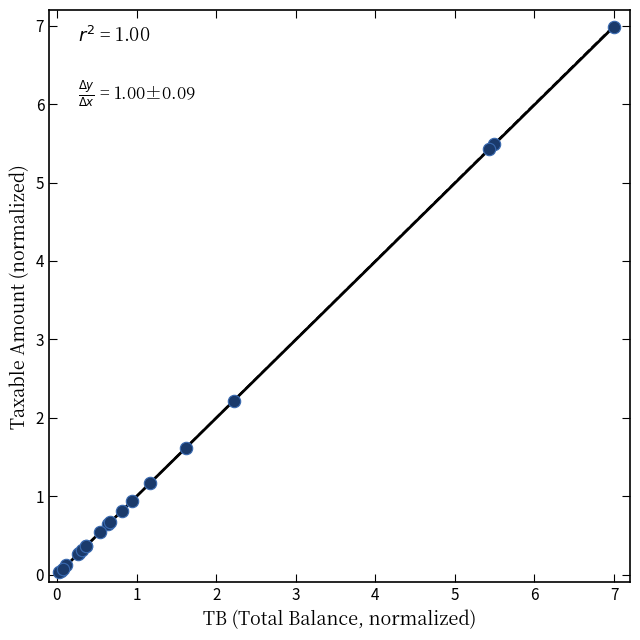

What Y value in the scatter plot is closest to 3?

2.2